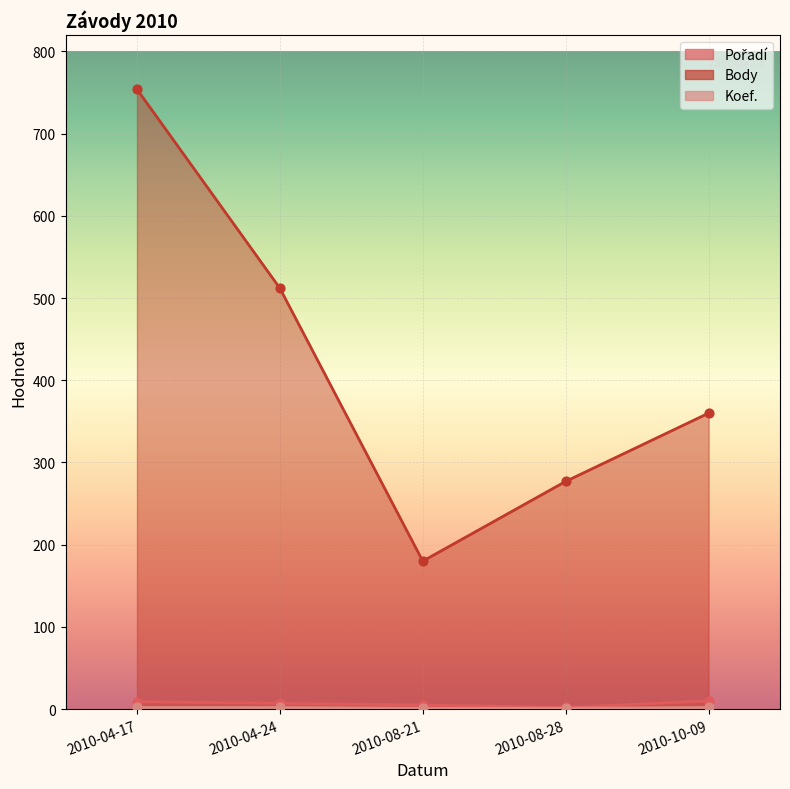

At which category is the sum across all series the highest?

2010-04-17